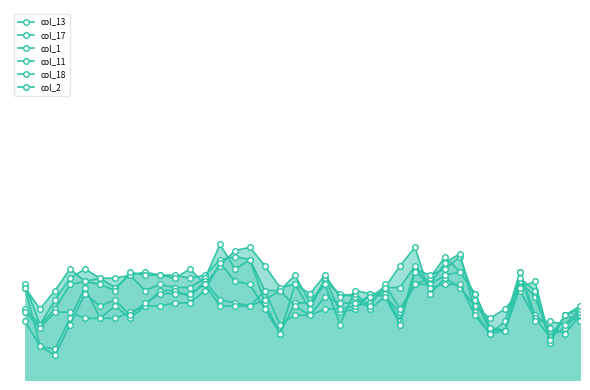

What is the value of the col_1 point at the 23rd from the left?

2.3